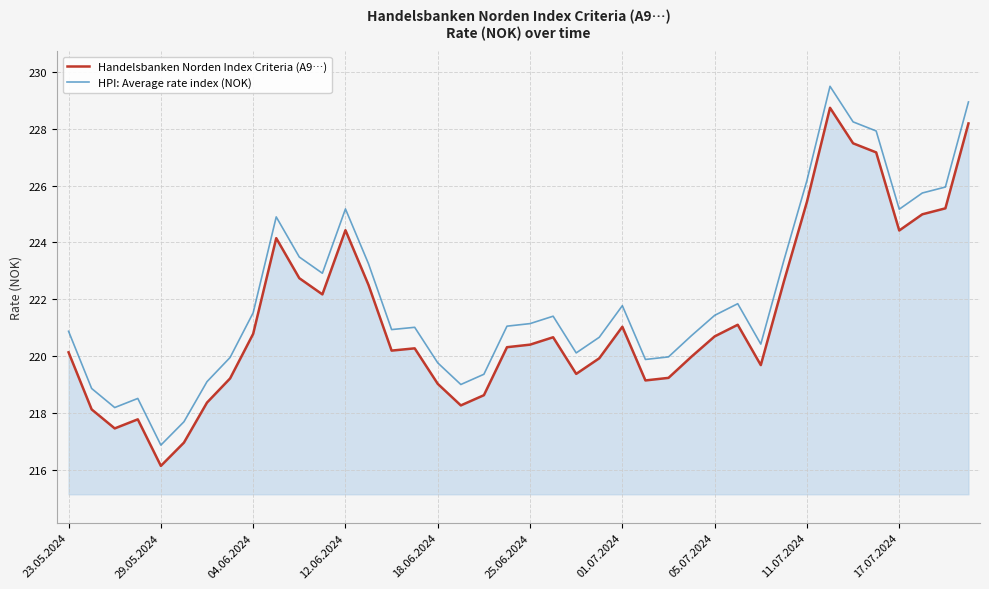

Which series has the widest spread of values?

HPI: Average rate index (NOK)